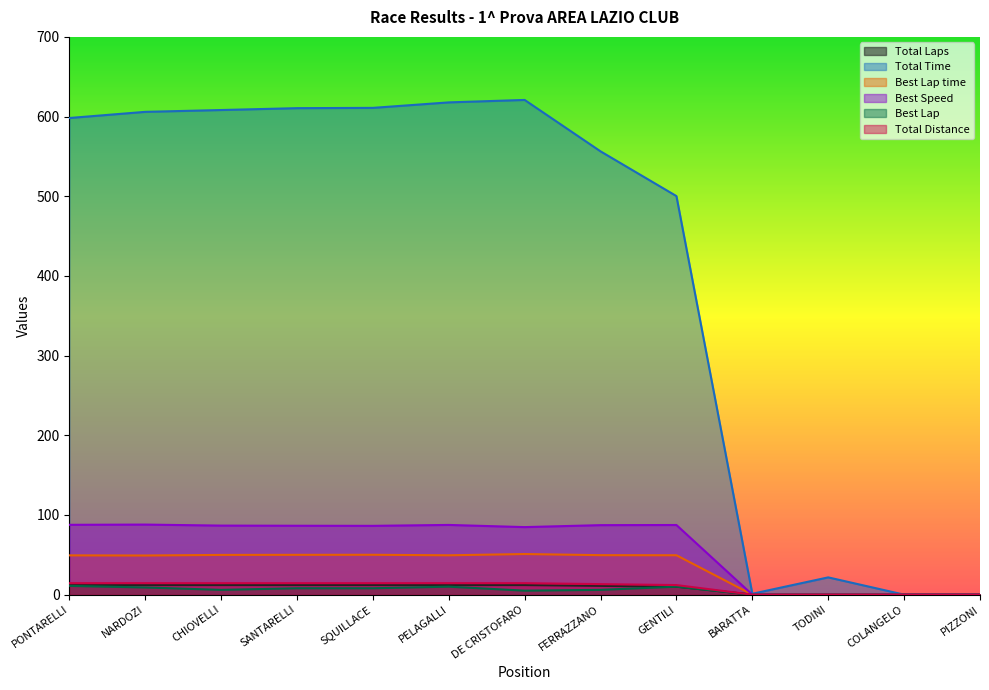

What is the maximum value for Total Distance?

14.4